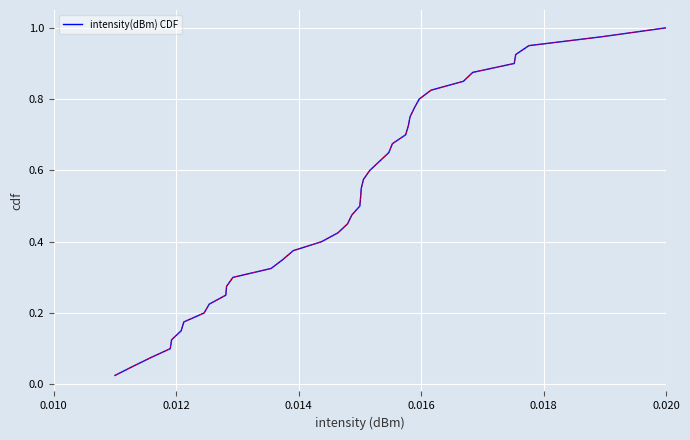

True or false: there are more than 2 points higher than both neighbors.

False